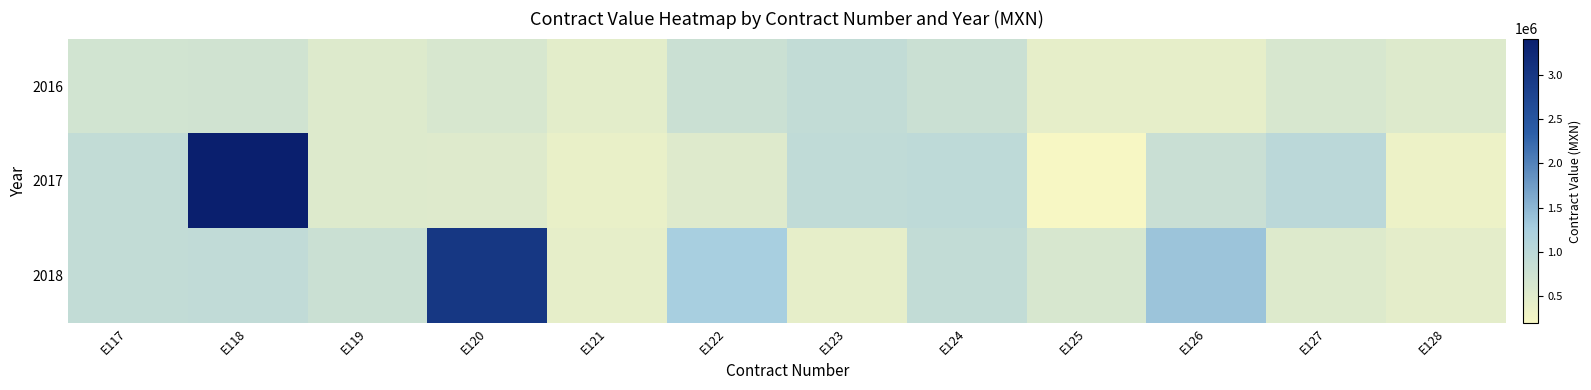

List the series in order of their peak value, lowest first.

2016, 2018, 2017